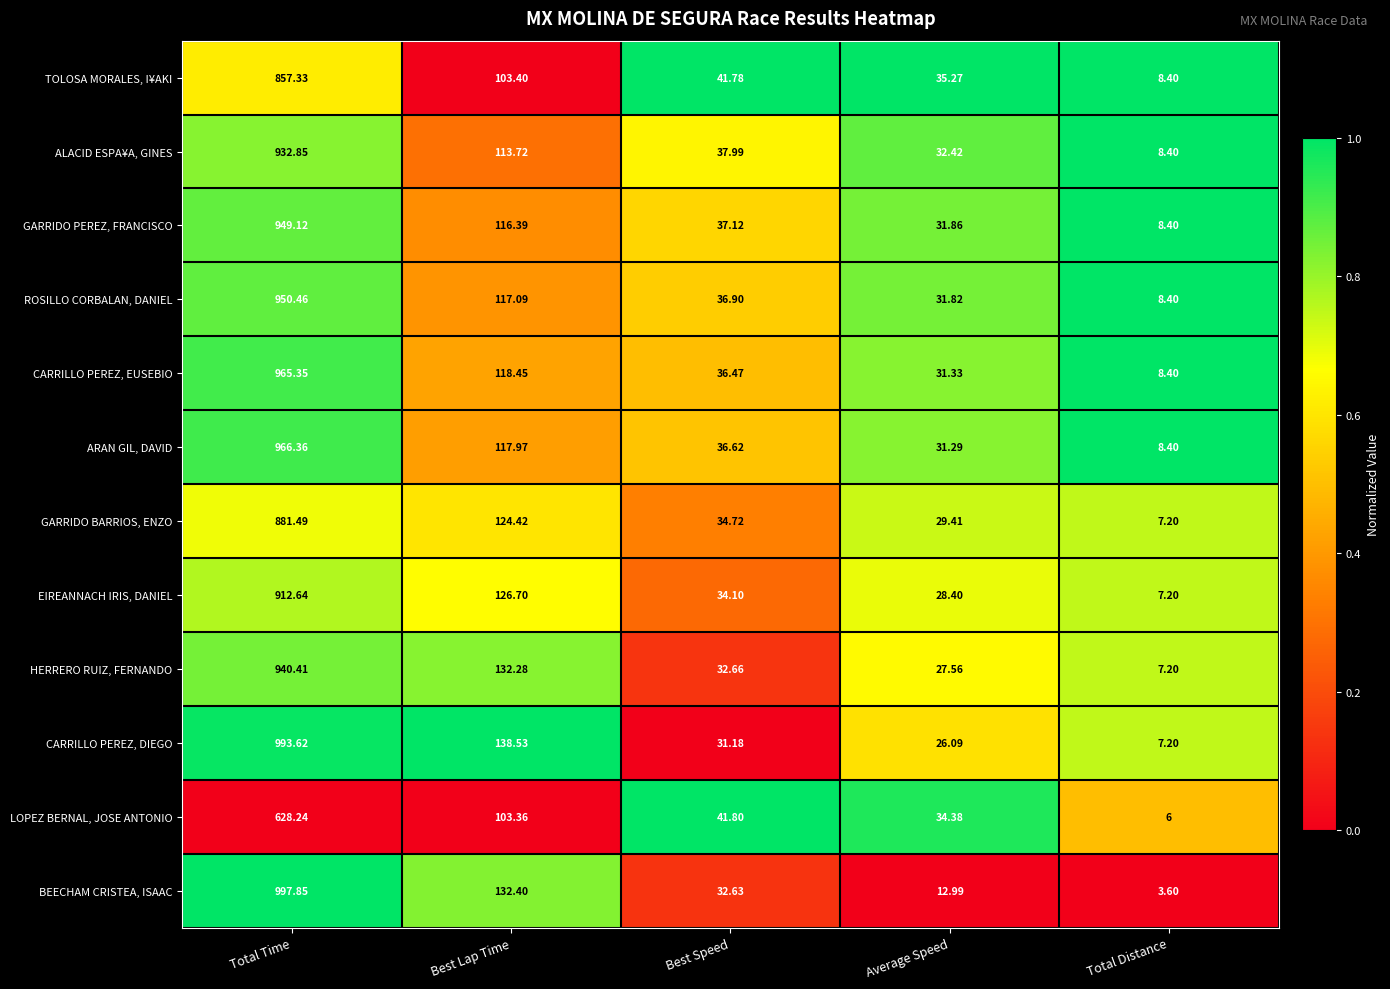

Which category has the lowest value across all series?

Total Distance